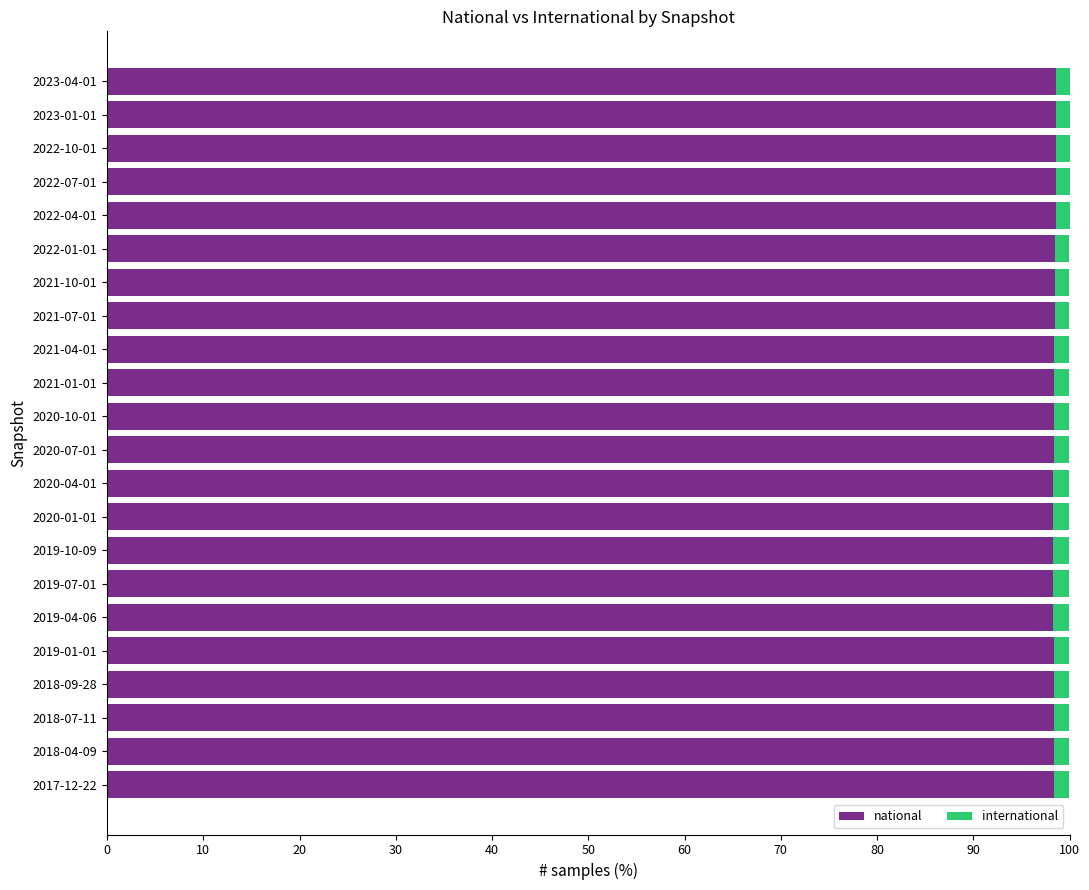

What is the average value of the national series?

98.4